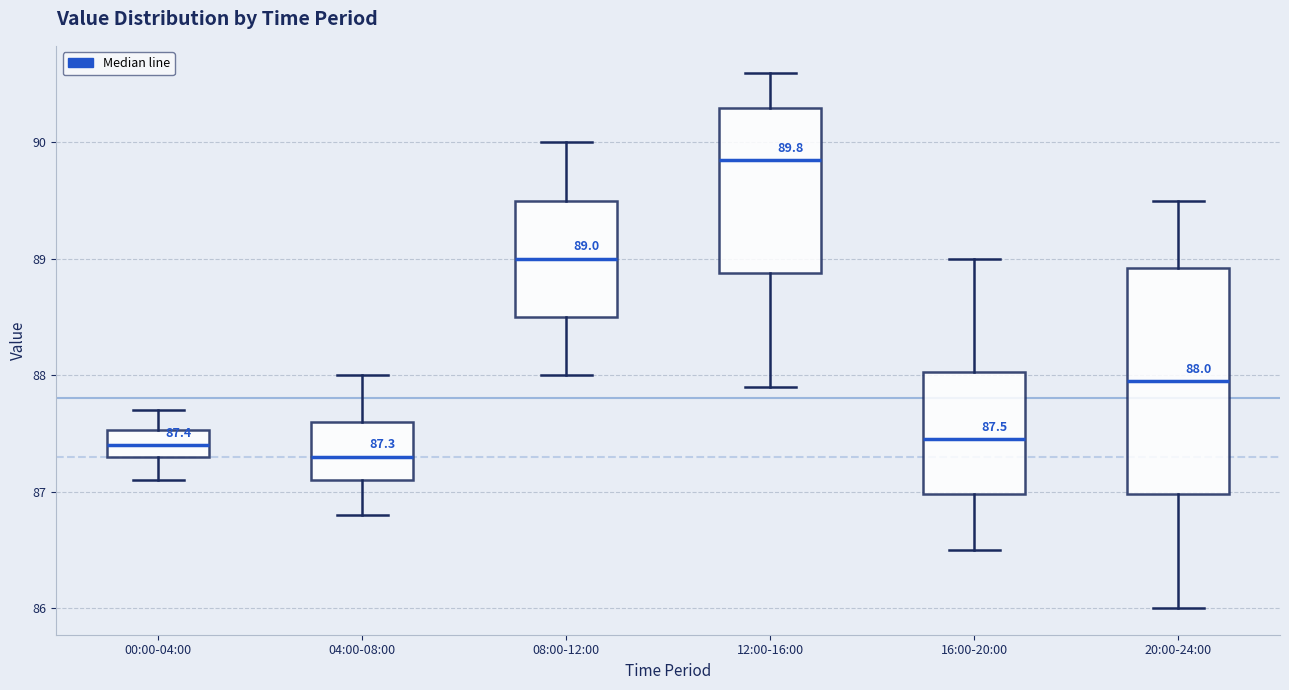

Which box has the highest median line?

12:00-16:00